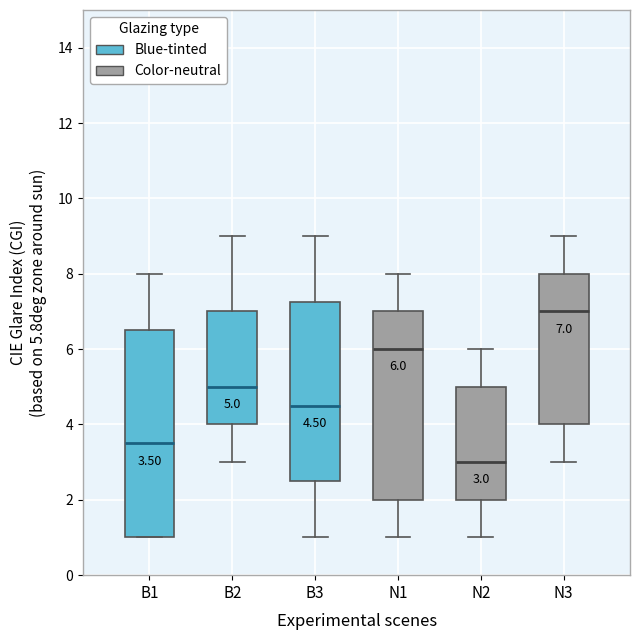

Which box has the highest median line?

N3